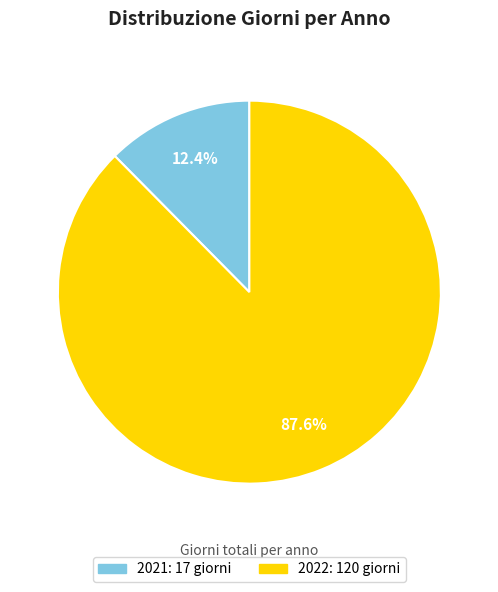

What is the total percentage of 2021 and 2022?

100.0%